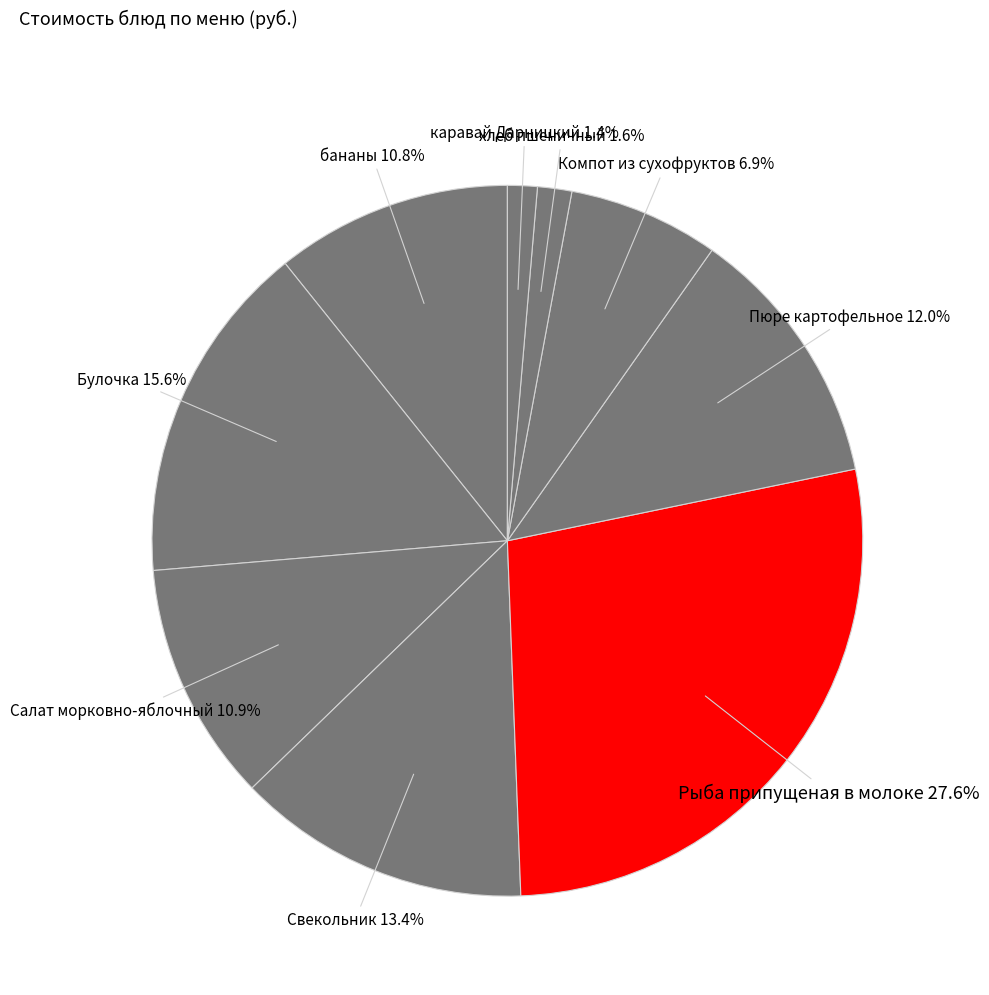

Does бананы account for over 50% of the chart?

No